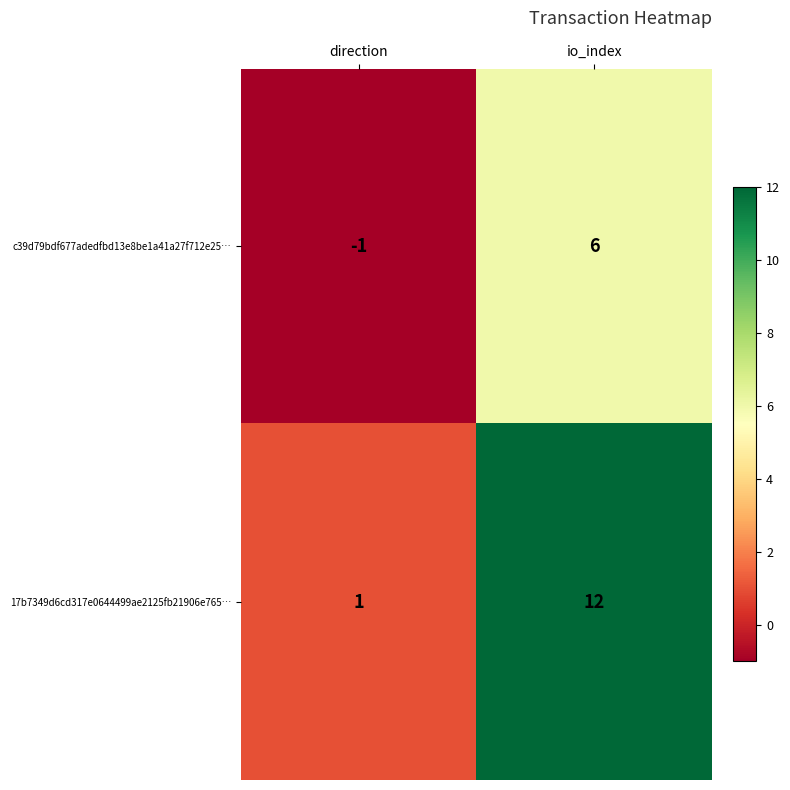

What is the sum of all 17b7349d6cd317e0644499ae2125fb21906e765… values?

13